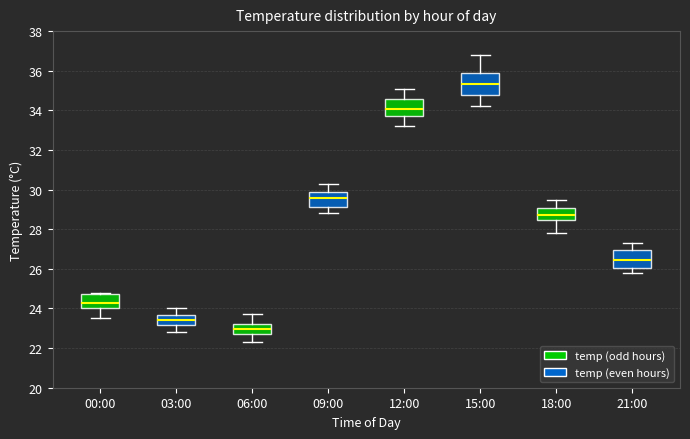

Where does the lower whisker of the box for 09:00 end on the y-axis? The values are not printed on the chart, so give them approximately, as read against the axis.

28.8